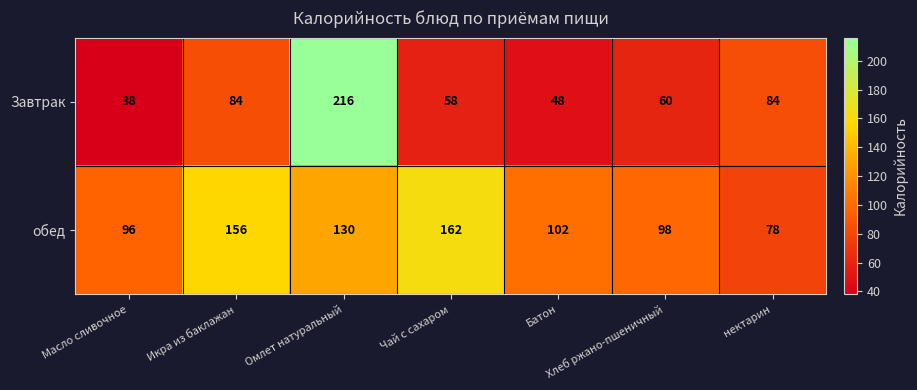

Rank the series by their average value, from lowest to highest.

Завтрак, обед